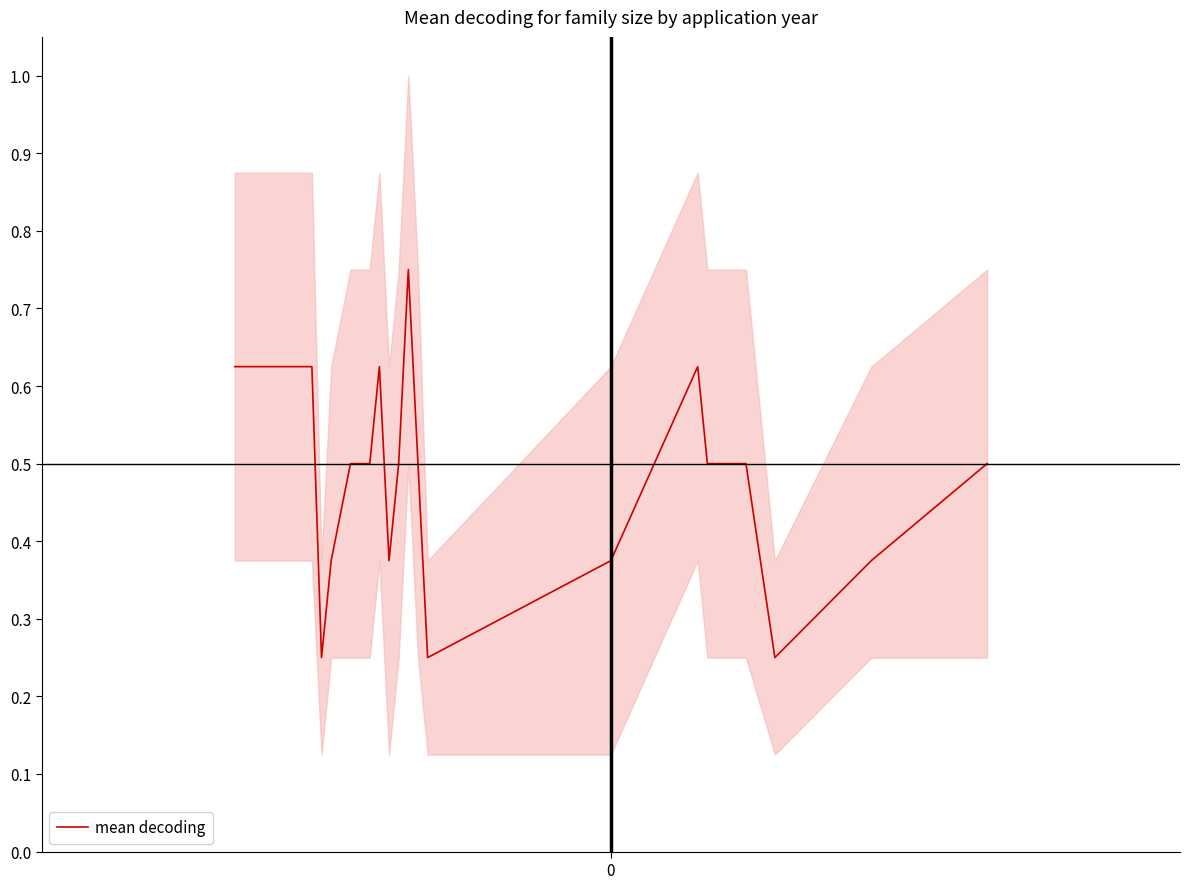

How many points are lower than both their immediate neighbors (excluding endpoints)?

4